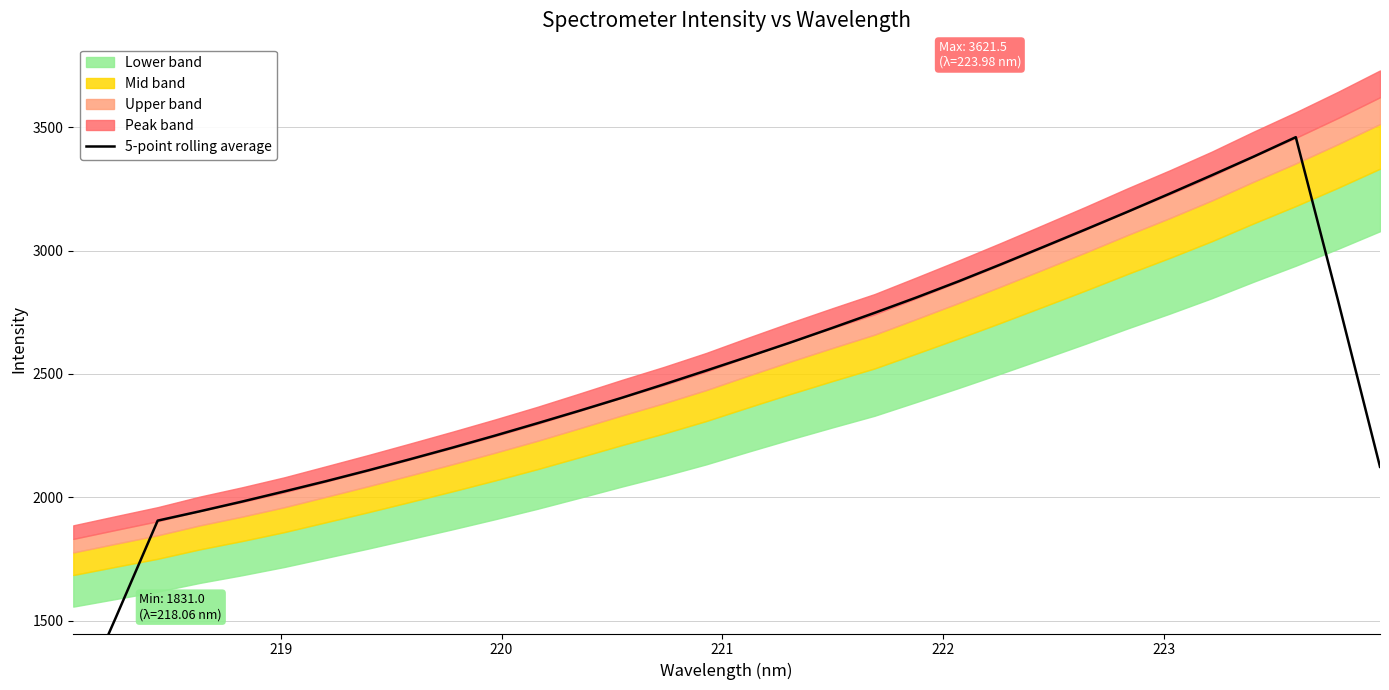

How many values exceed 2513?

16